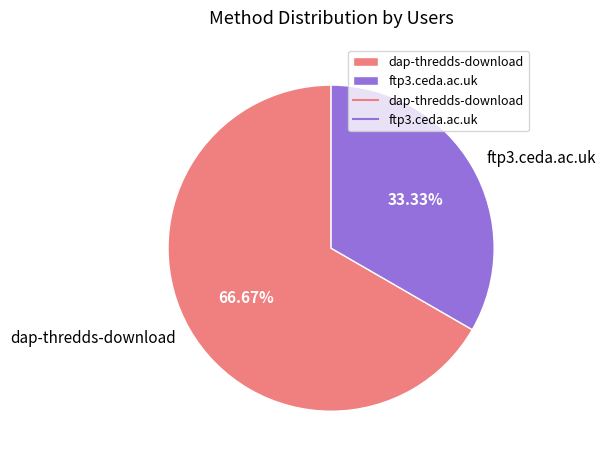

To the nearest percent, what portion does dap-thredds-download represent?

67%